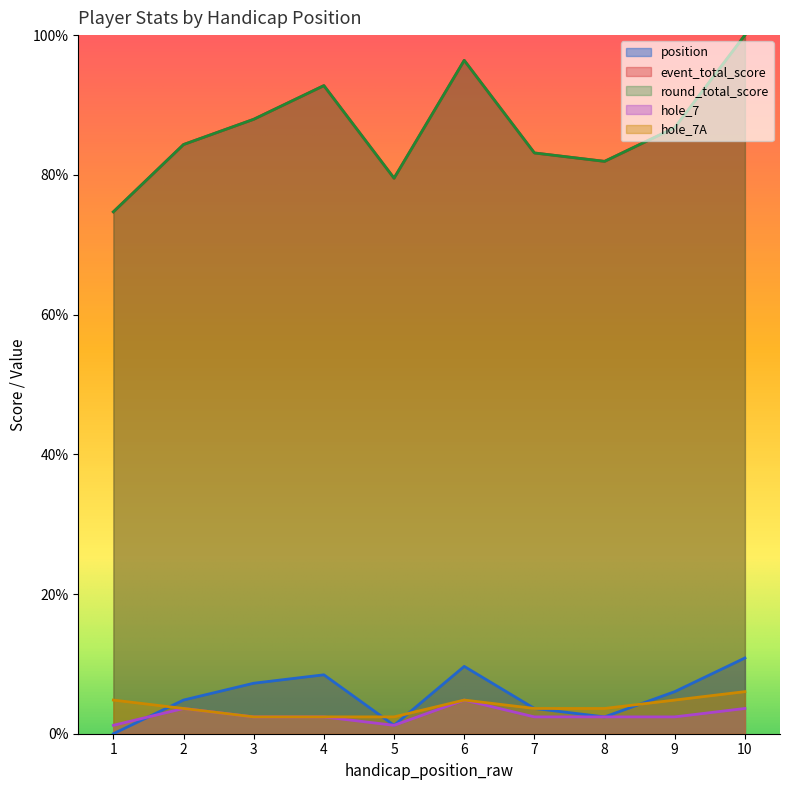

What is the difference between the hole_7 values at 9 and 10?

1.2